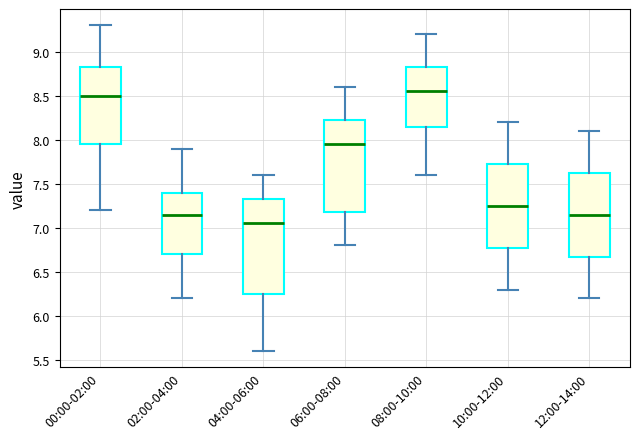

Where is the upper edge of the box for 10:00-12:00 on the y-axis? The values are not printed on the chart, so give them approximately, as read against the axis.

7.75